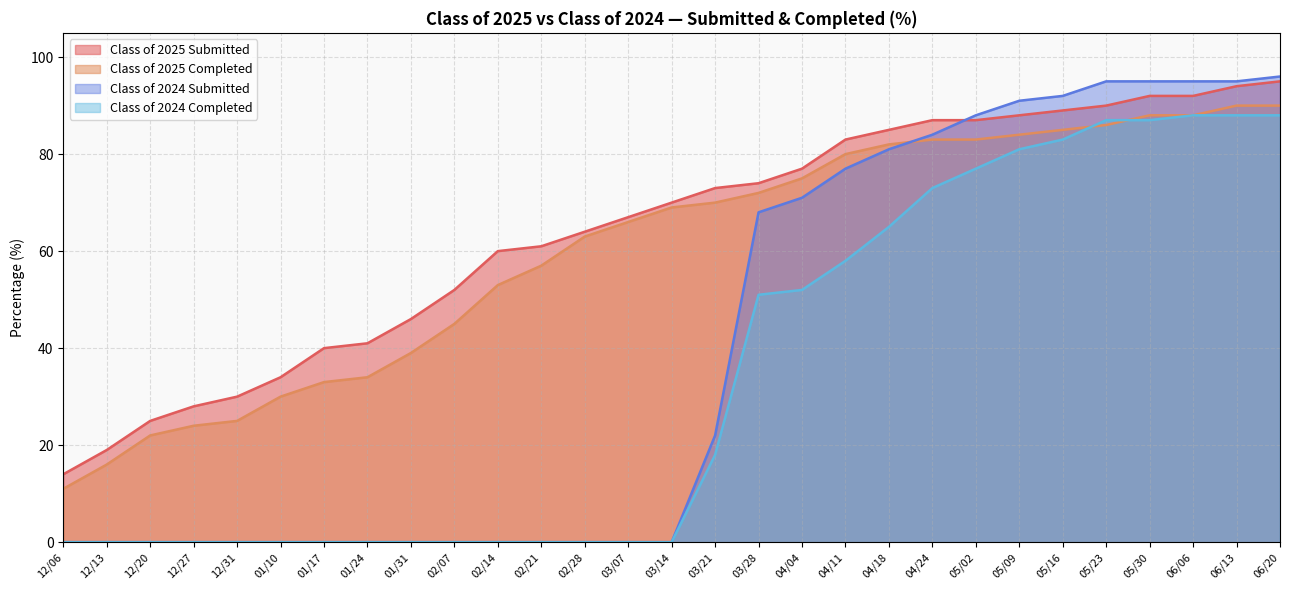

Rank the series at 06/06 from lowest to highest value.

Class of 2025 Completed, Class of 2024 Completed, Class of 2025 Submitted, Class of 2024 Submitted